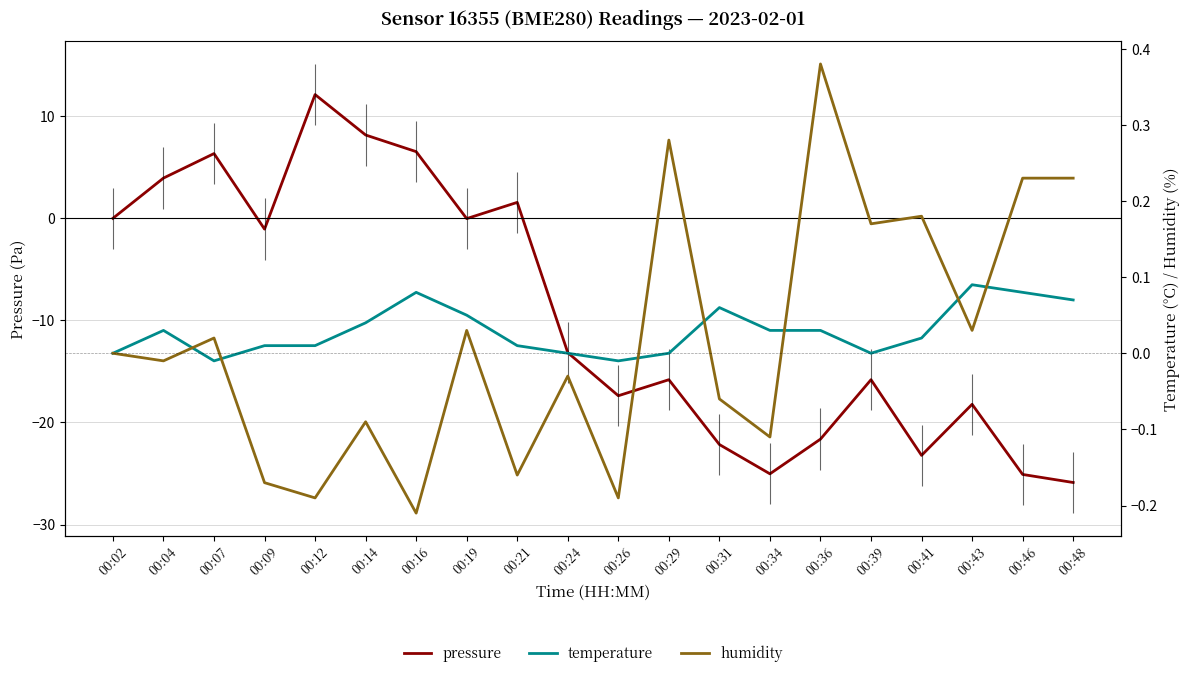

In humidity, how many points are higher than both neighbors (excluding endpoints)?

7